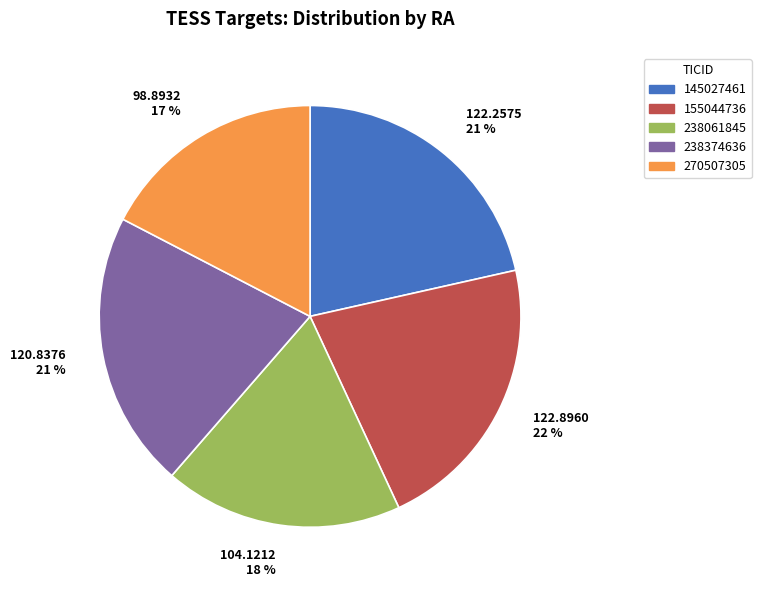

Is there any slice that represents more than half of the pie?

No